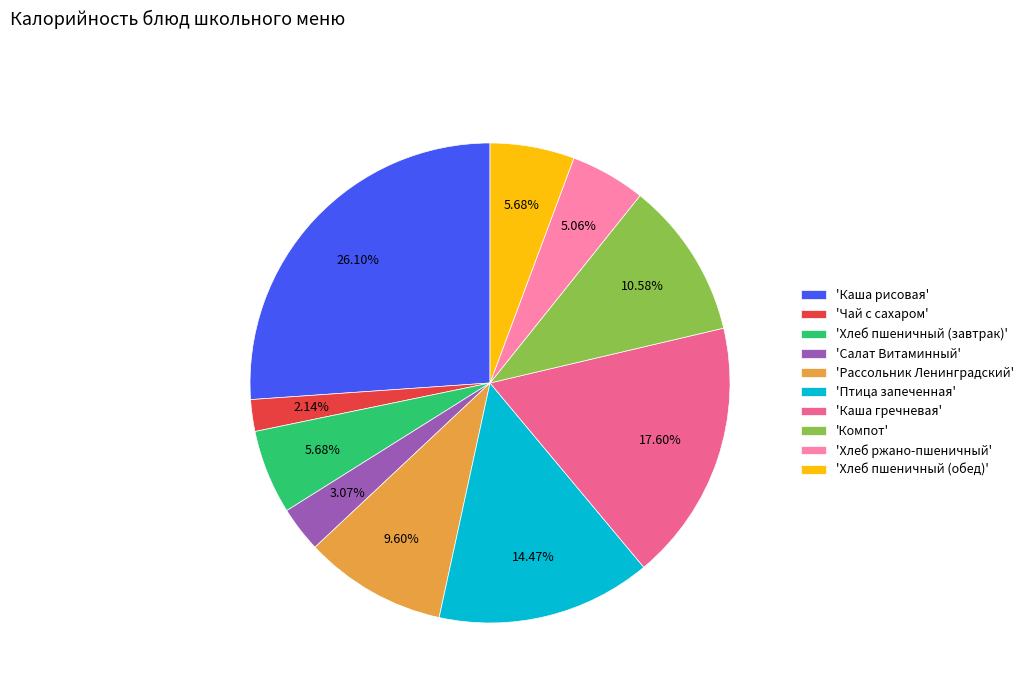

Between 'Хлеб пшеничный (завтрак)' and 'Компот', which is larger?

'Компот'